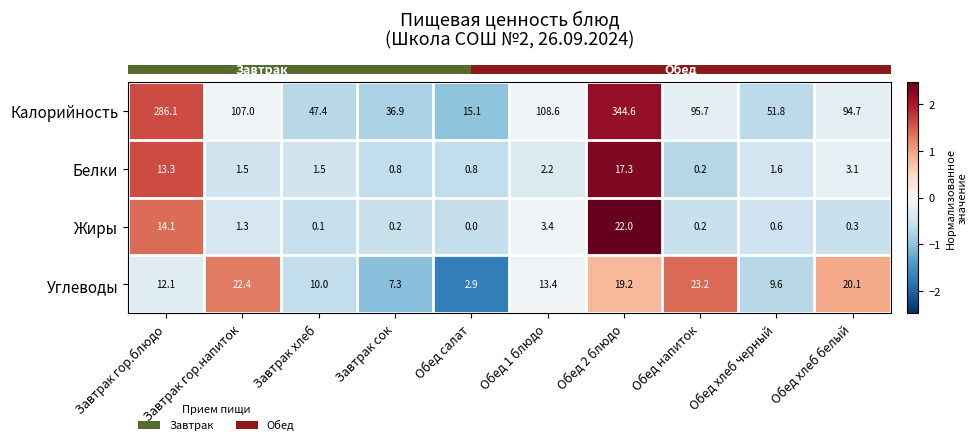

How many data points does each series have?

10